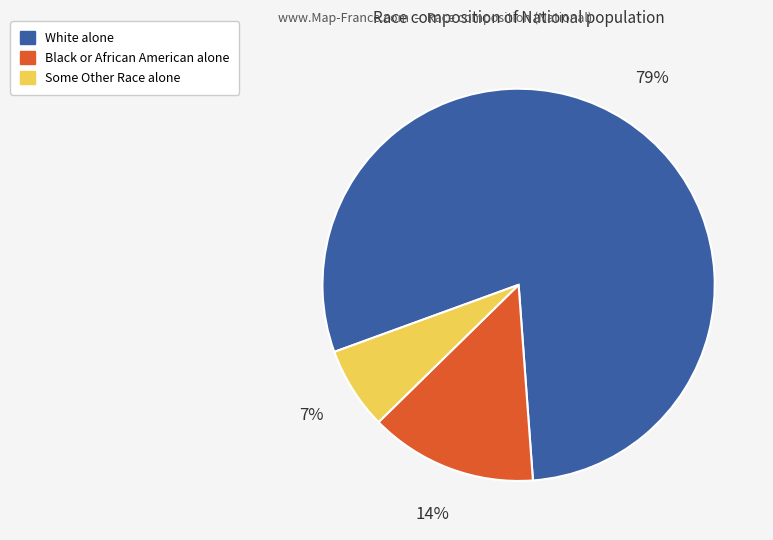

The Some Other Race alone slice represents 7% of the pie. True or false?

True